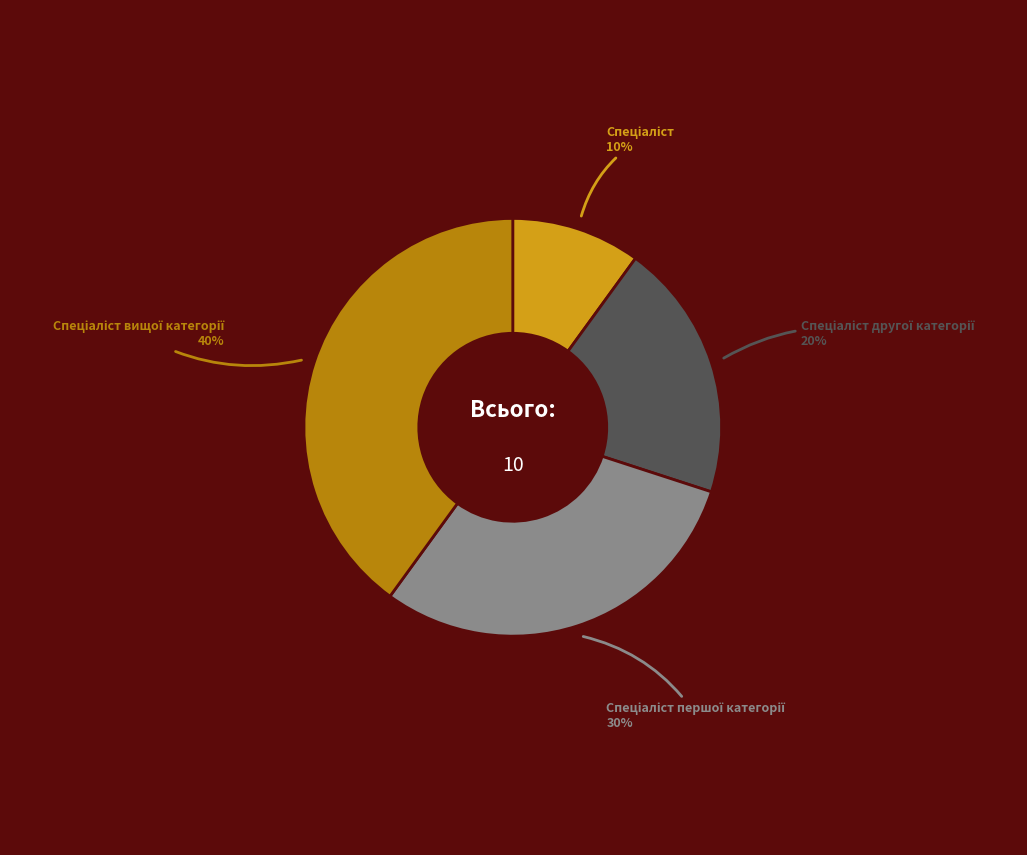

Is there any slice that represents more than half of the pie?

No